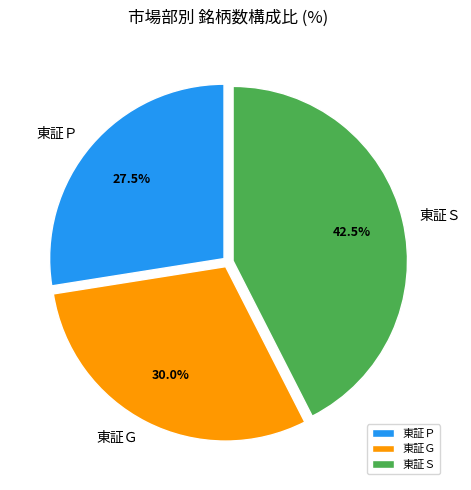

How many slices are in this pie chart?

3